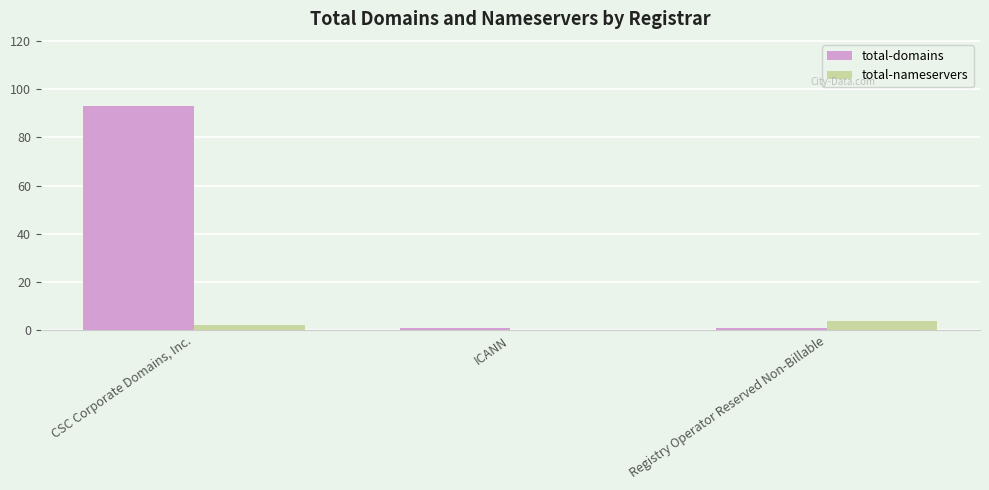

At which category is the sum across all series the highest?

CSC Corporate Domains, Inc.